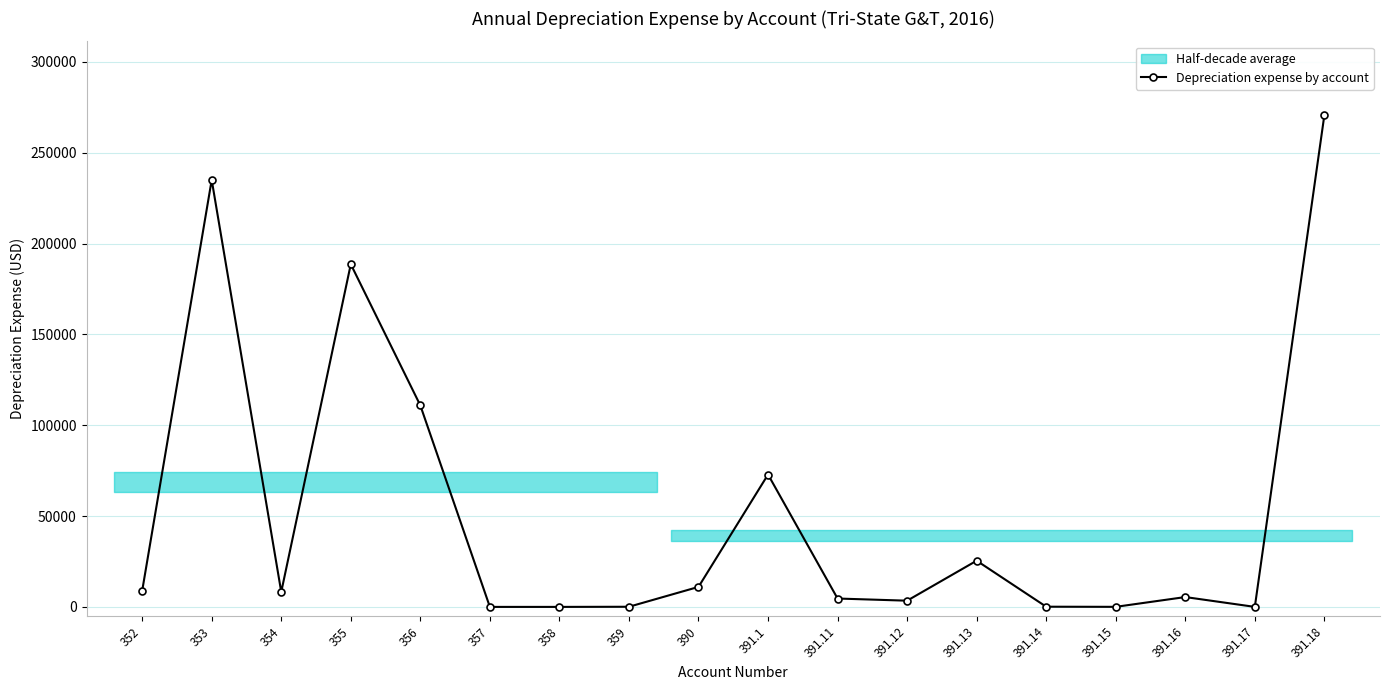

Does the chart have visible grid lines?

Yes